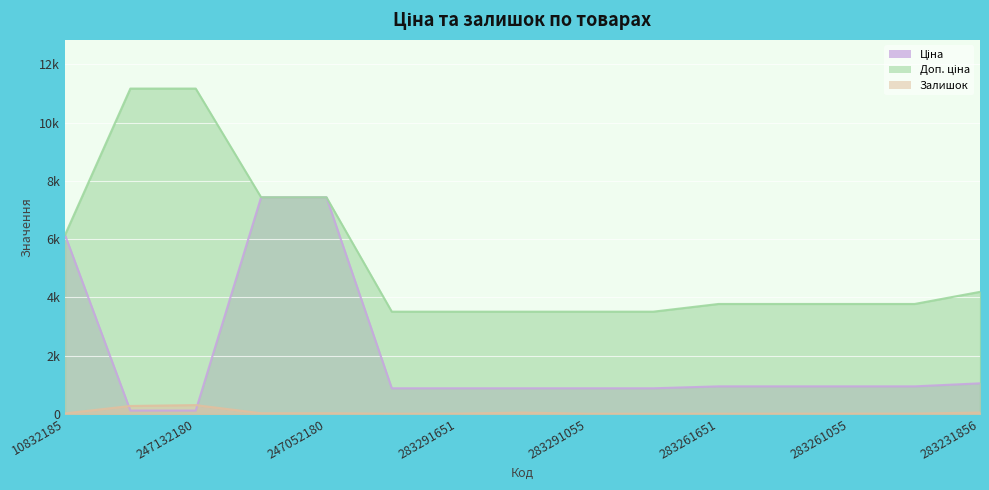

What is the label of the 10th point from the right?

283291856